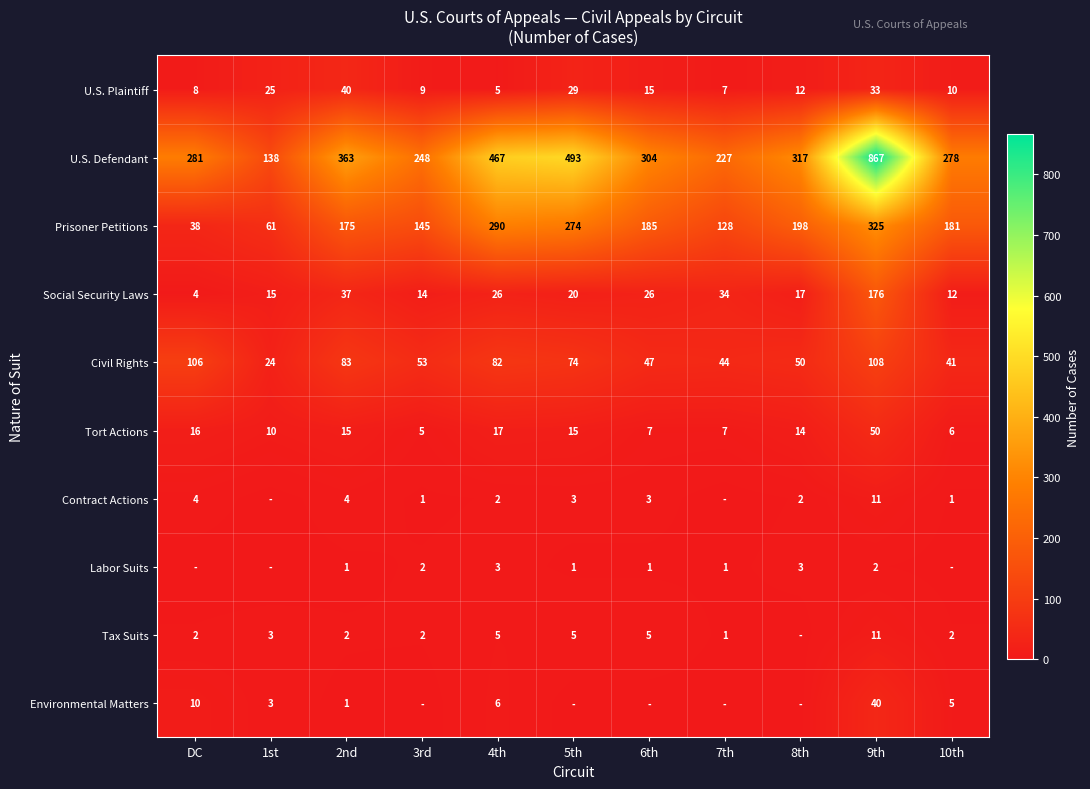

What is the total value across all series at 7th?

449